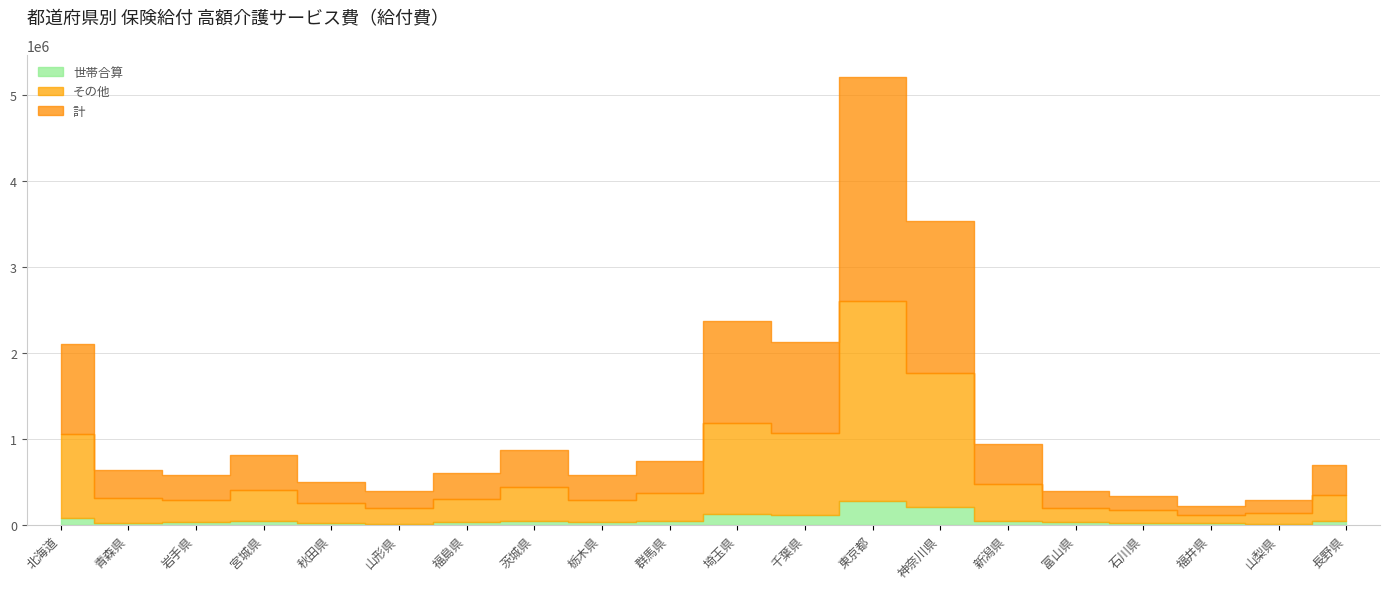

How many categories are shown in the chart?

20